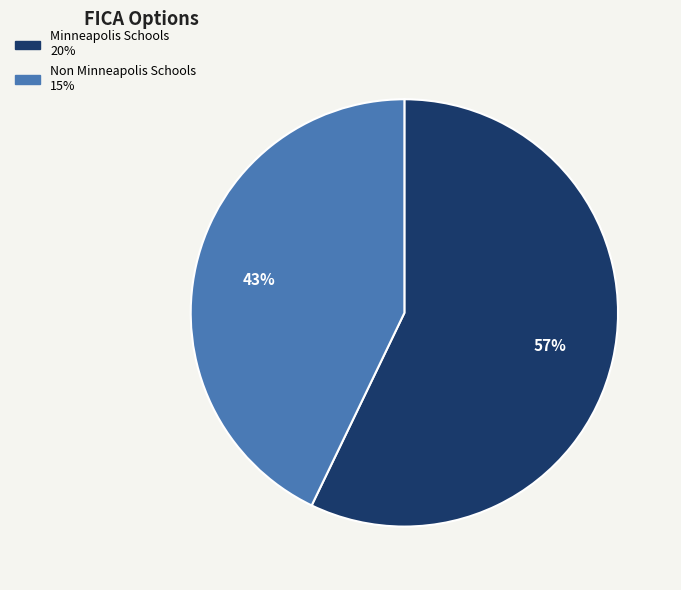

To the nearest percent, what portion does Minneapolis Schools represent?

57%